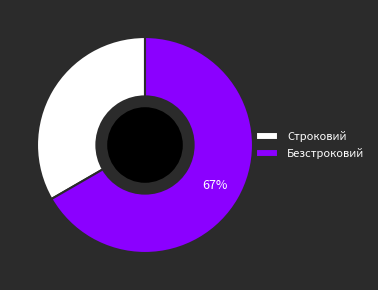

To the nearest percent, what is the average slice percentage?

50%